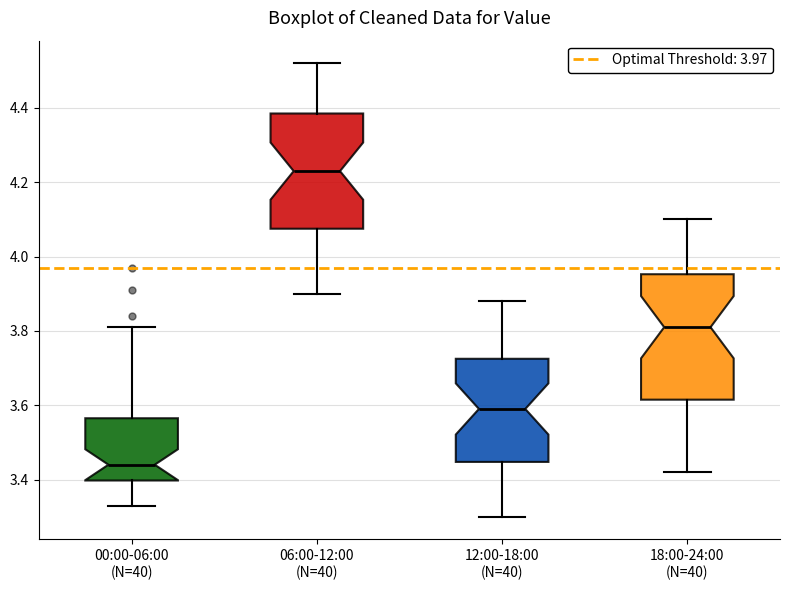

Comparing the boxes themselves (not the whiskers), which one is the tallest?

18:00-24:00 (N=40)